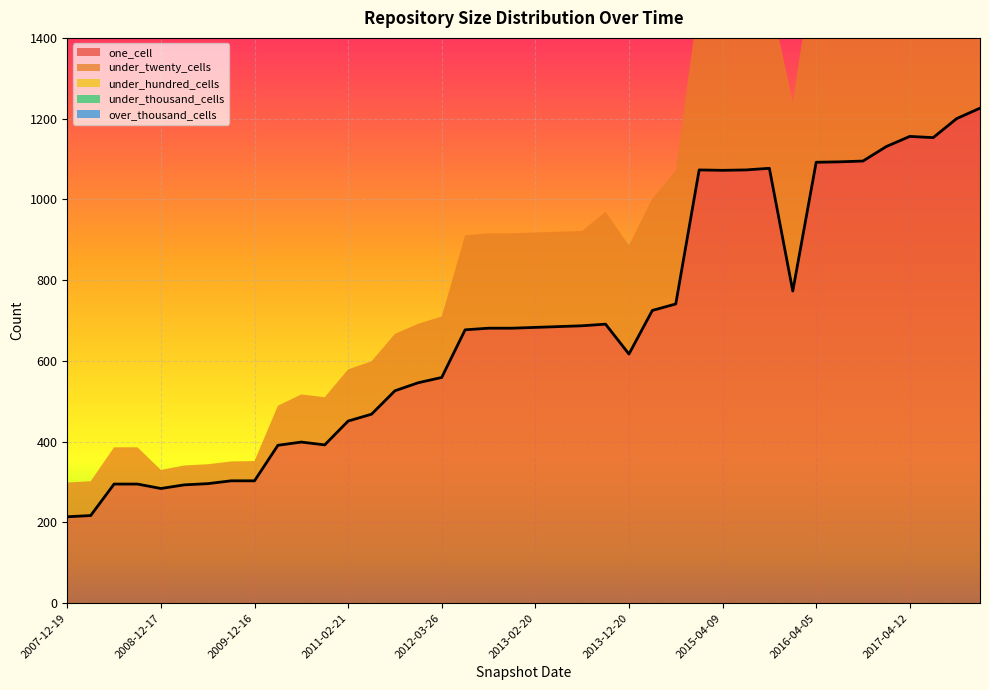

The one_cell series shows 188 at 2011-09-05. True or false?

False